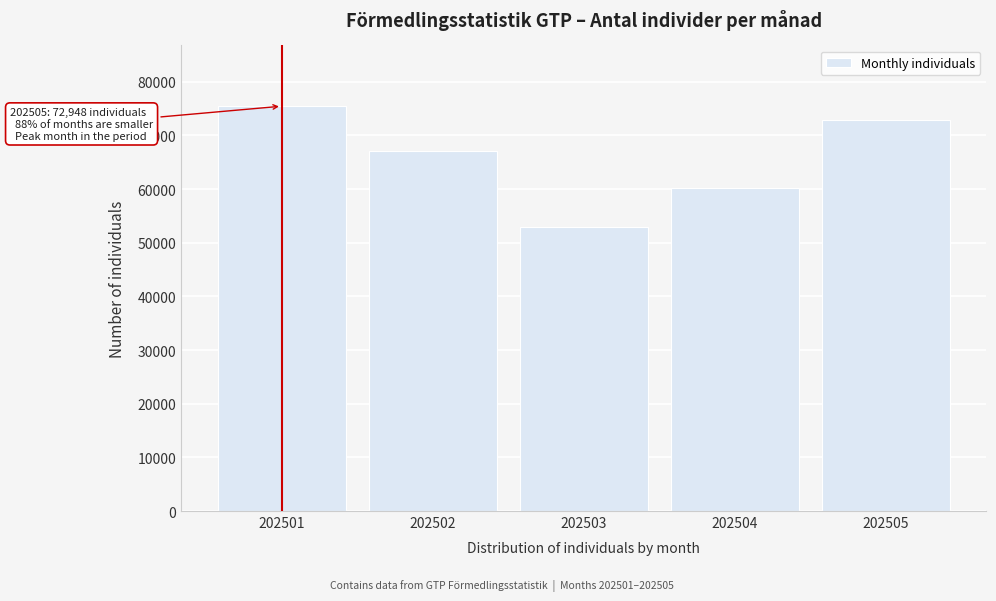

Reading right to left, what are all the values shown in this chart?

202505=72948	202504=60184	202503=52977	202502=67103	202501=75452